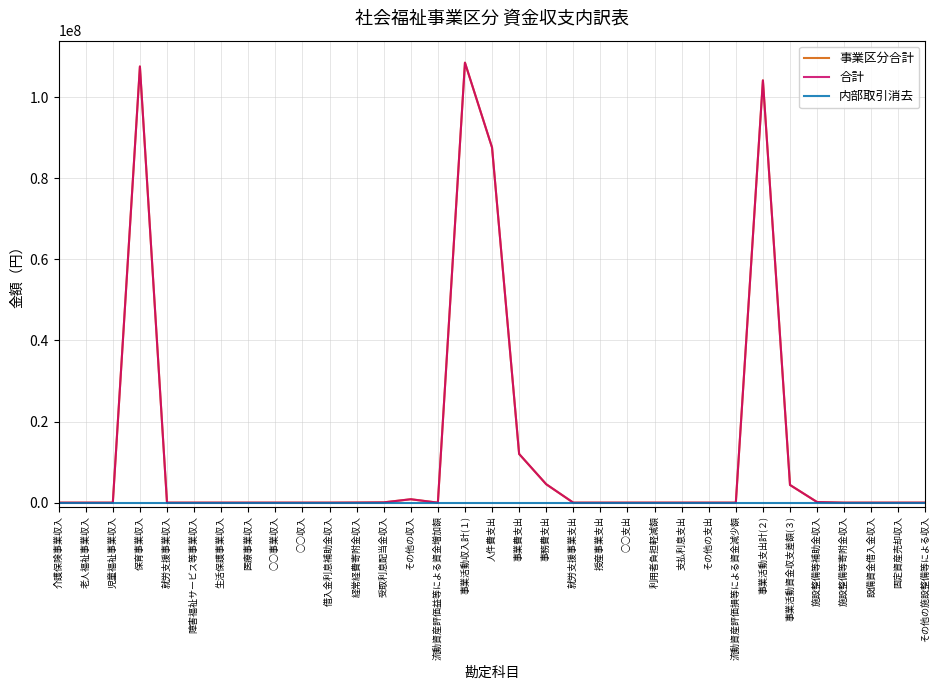

Reading right to left, list all the values displayed in this chart.

事業区分合計: 0	0	0	0	150000	4367733	104149470	0	0	0	0	0	0	0	4548095	12010059	87591316	108517203	0	843000	70293	26000	0	0	0	0	0	0	0	107577910	0	0	0
合計: 0	0	0	0	150000	4367733	104149470	0	0	0	0	0	0	0	4548095	12010059	87591316	108517203	0	843000	70293	26000	0	0	0	0	0	0	0	107577910	0	0	0
内部取引消去: 0	0	0	0	0	0	0	0	0	0	0	0	0	0	0	0	0	0	0	0	0	0	0	0	0	0	0	0	0	0	0	0	0